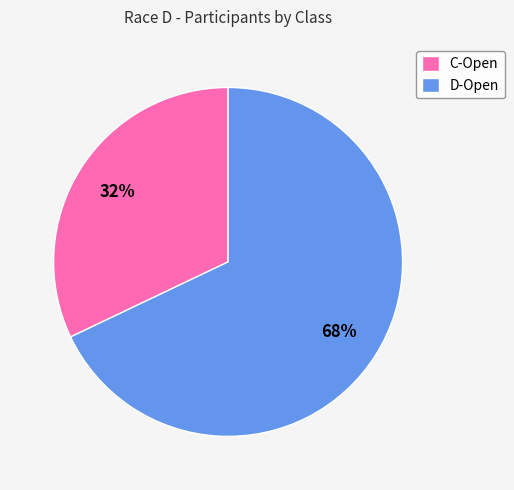

Does any single category account for the majority?

Yes